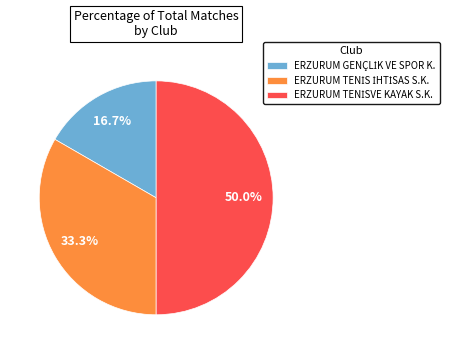

Count the number of slices in the pie.

3